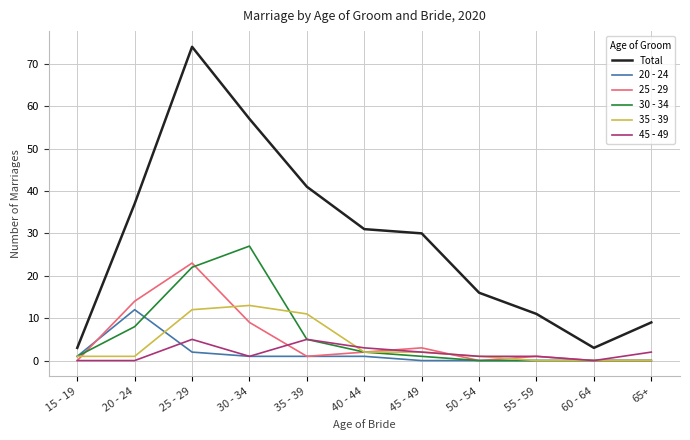

Reading left to right, what are all the values shown in this chart?

Total: 3	37	74	57	41	31	30	16	11	3	9
20 - 24: 1	12	2	1	1	1	0	0	0	0	0
25 - 29: 0	14	23	9	1	2	3	0	1	0	0
30 - 34: 1	8	22	27	5	2	1	0	0	0	0
35 - 39: 1	1	12	13	11	2	2	1	0	0	0
45 - 49: 0	0	5	1	5	3	2	1	1	0	2